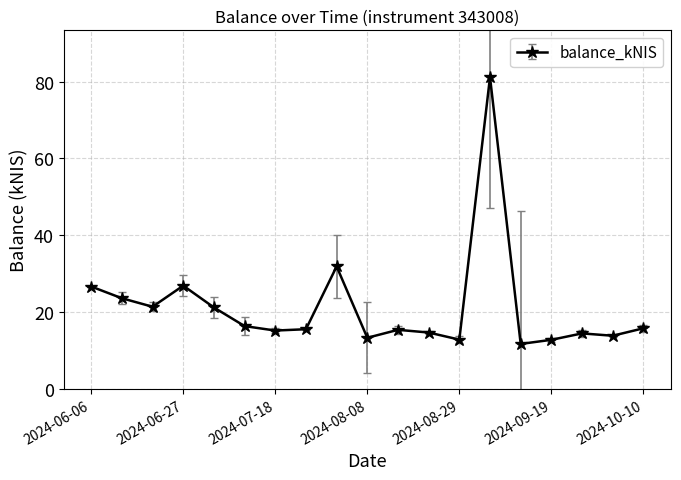

What is the value of the 13th point from the left?

12.8